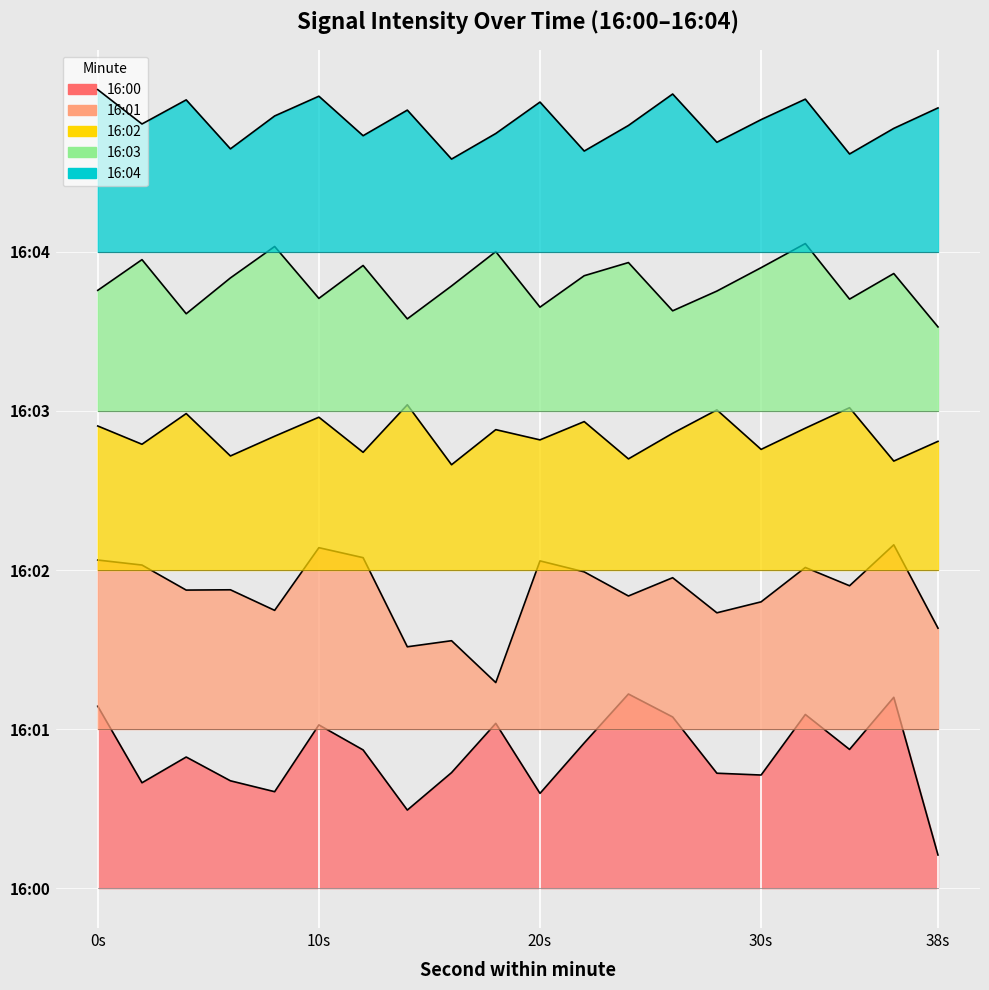

How many data points in 16:03 are less than 46?

10